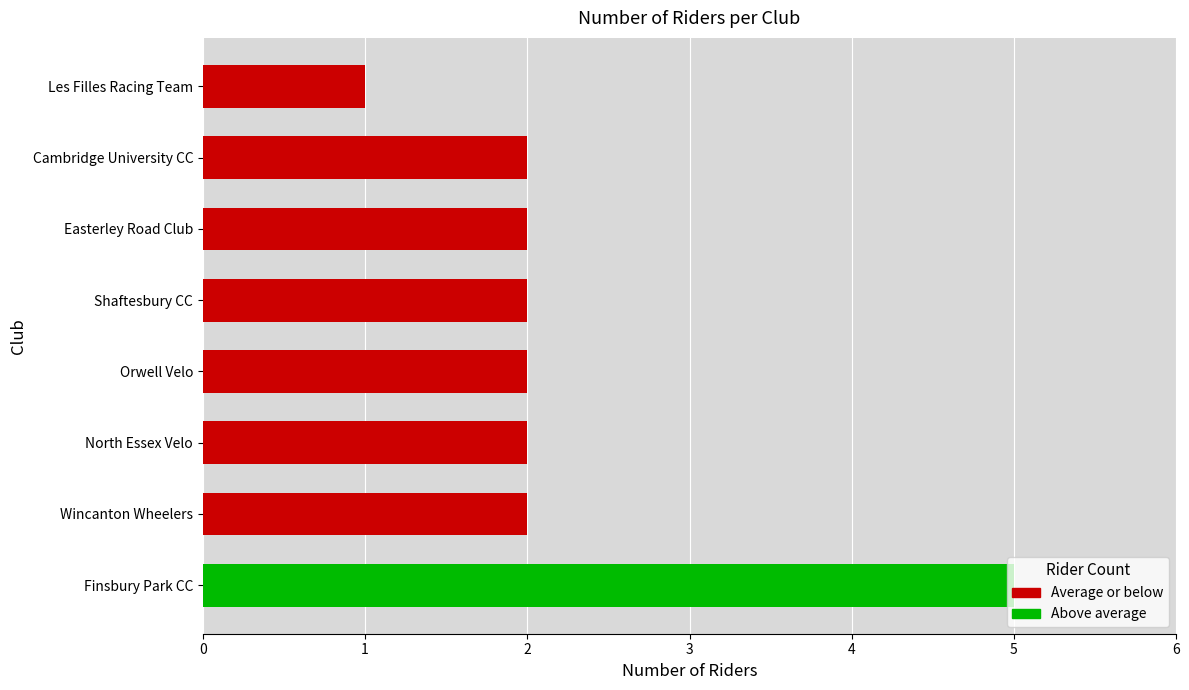

What is the average value?

2